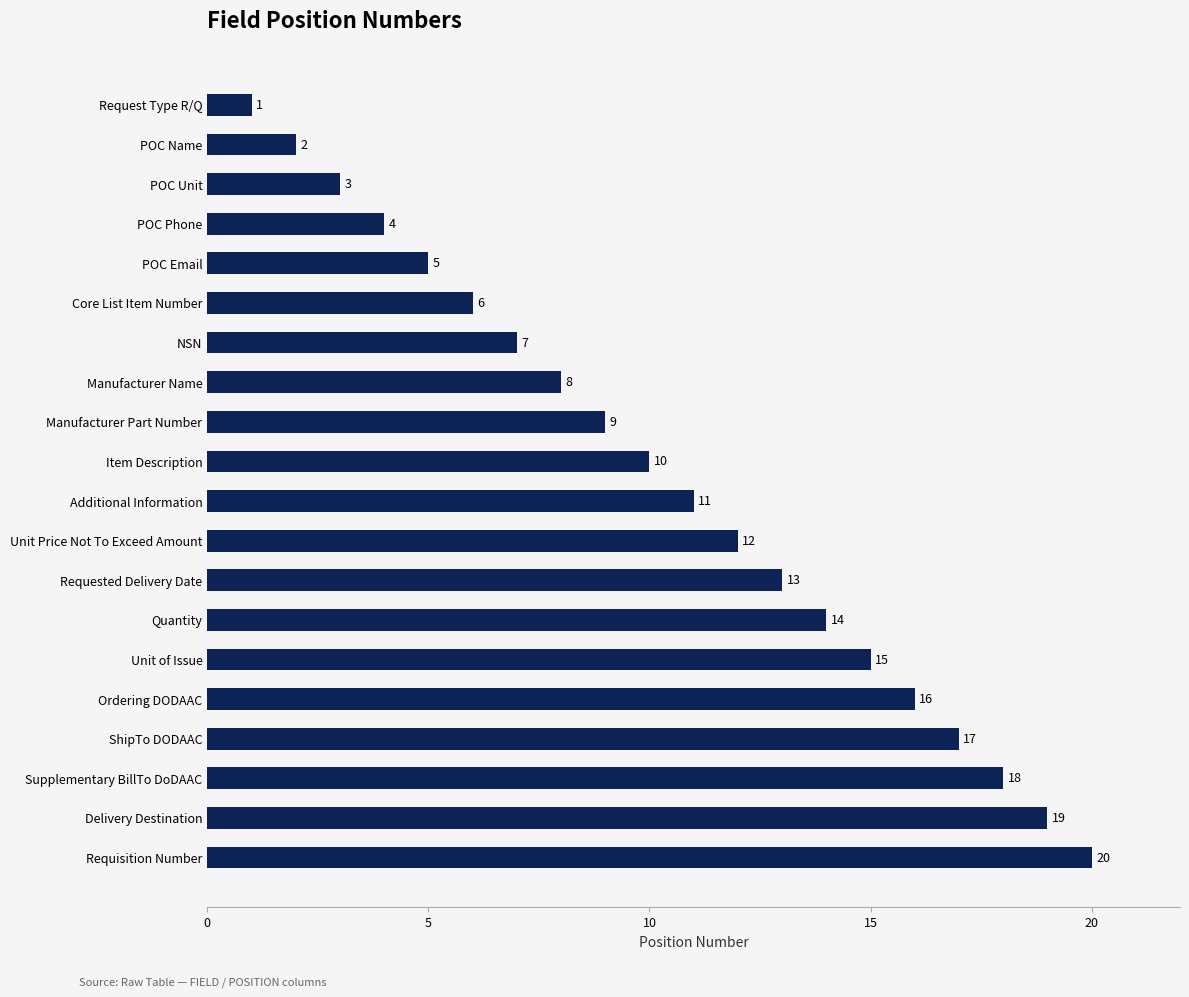

Reading bottom to top, what are all the values shown in this chart?

Requisition Number=20	Delivery Destination=19	Supplementary BillTo DoDAAC=18	ShipTo DODAAC=17	Ordering DODAAC=16	Unit of Issue=15	Quantity=14	Requested Delivery Date=13	Unit Price Not To Exceed Amount=12	Additional Information=11	Item Description=10	Manufacturer Part Number=9	Manufacturer Name=8	NSN=7	Core List Item Number=6	POC Email=5	POC Phone=4	POC Unit=3	POC Name=2	Request Type R/Q=1